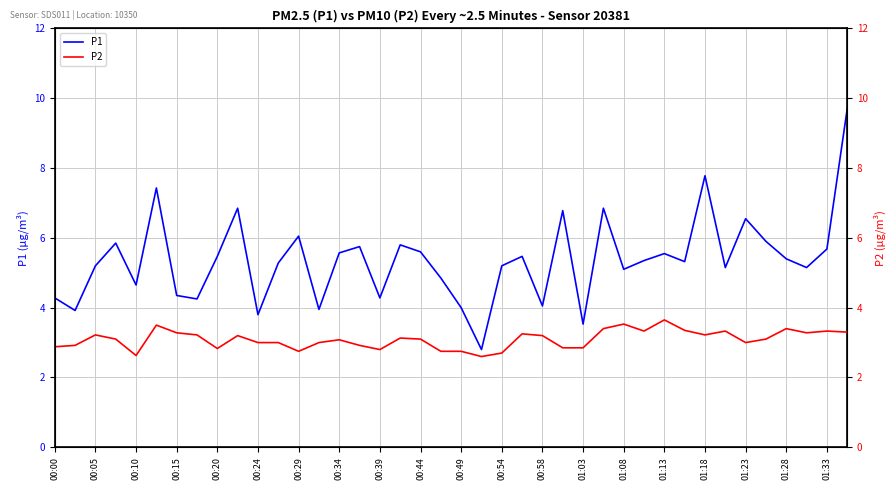

Is it true that P1 equals 1.4 at 00:34?

False